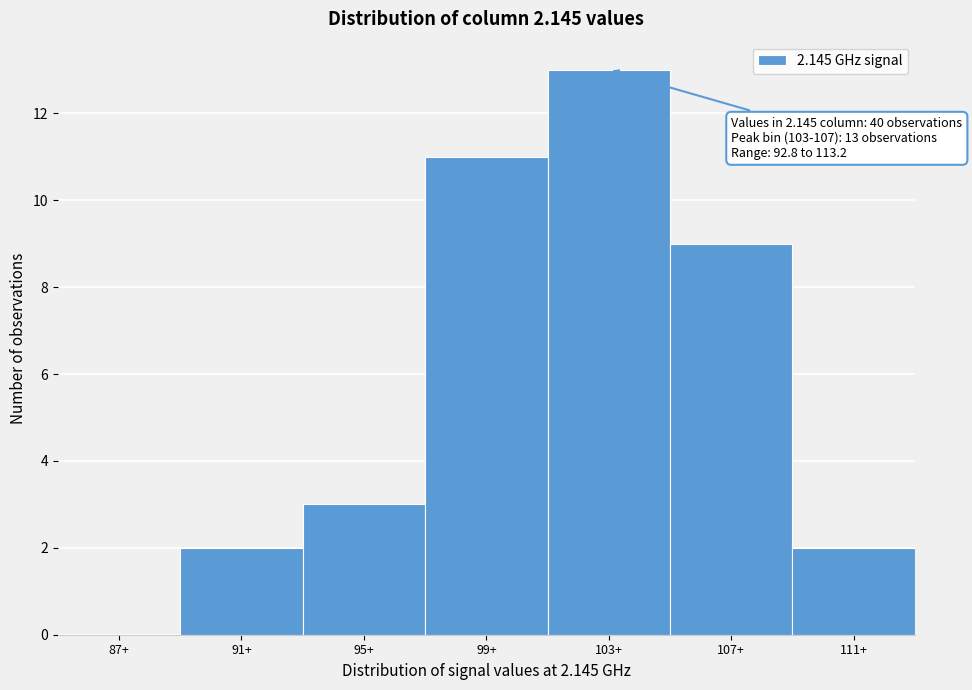

Reading left to right, list all the values displayed in this chart.

87+=0	91+=2	95+=3	99+=11	103+=13	107+=9	111+=2